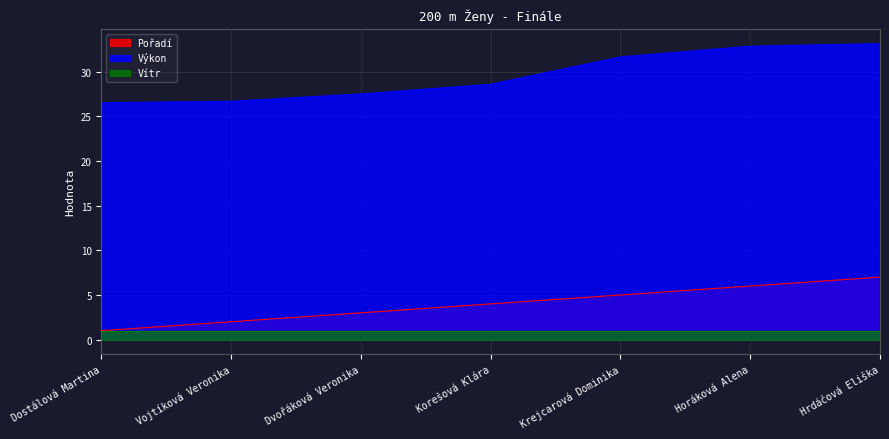

What is the difference between the Výkon values at Horáková Alena and Dvořáková Veronika?

5.3